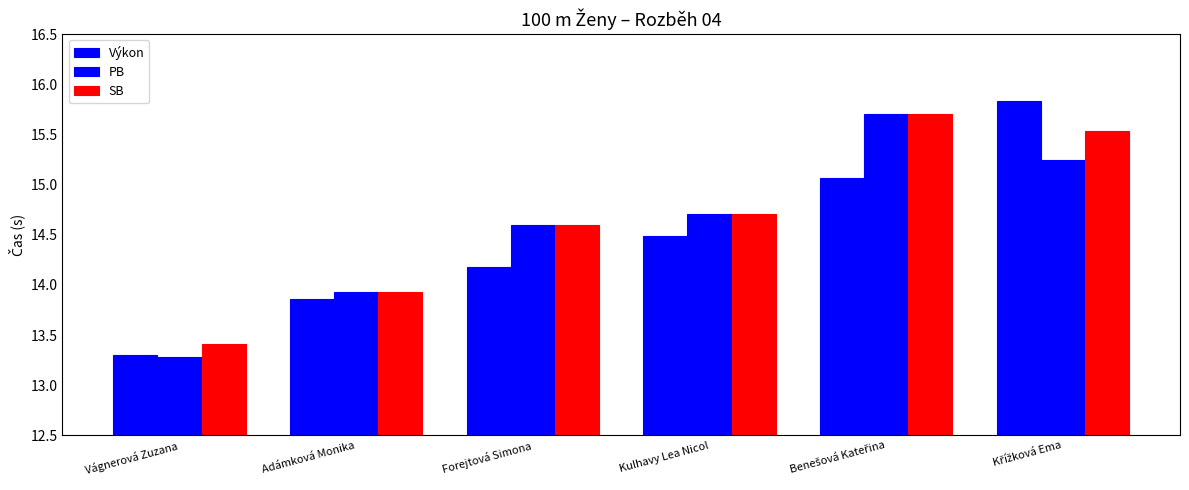

How many groups of bars are there?

6